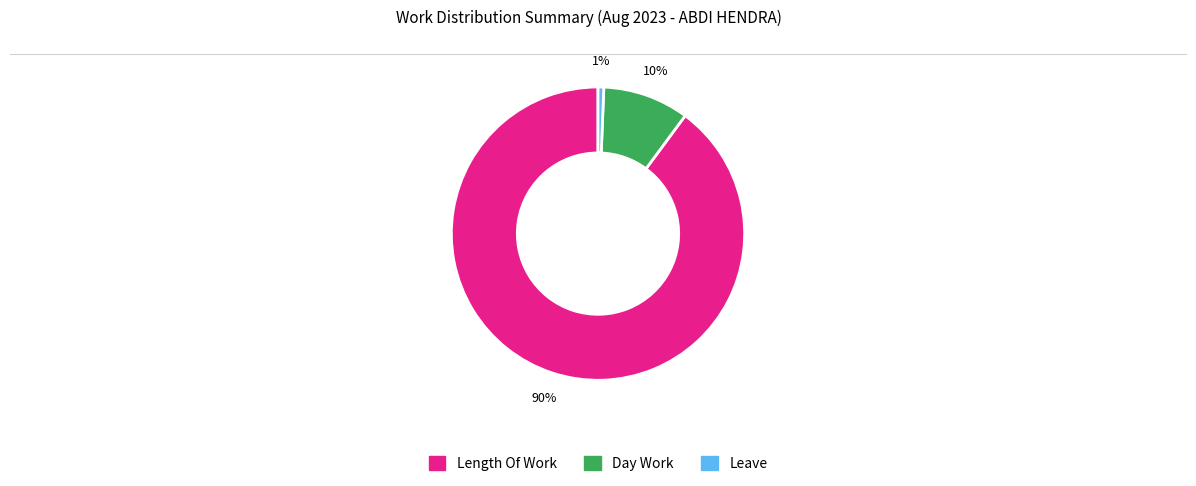

To the nearest percent, what is the average slice percentage?

33%